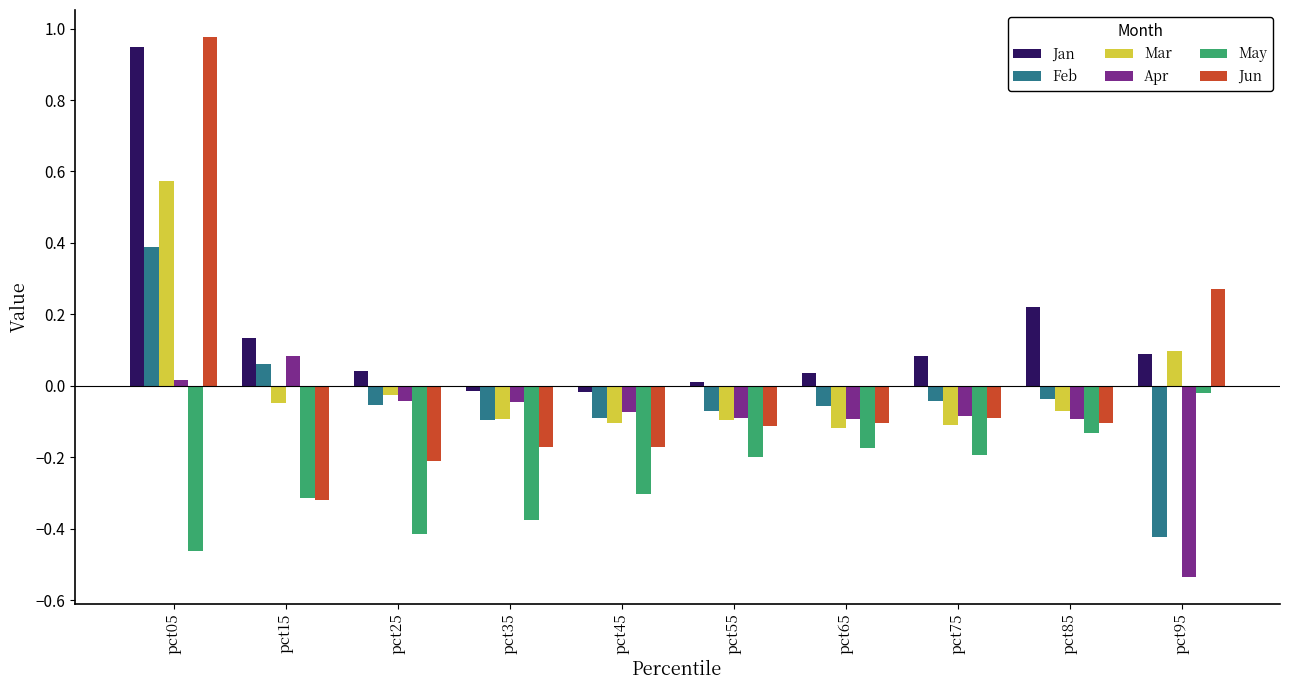

What is the sum of all Apr values?

-1.0